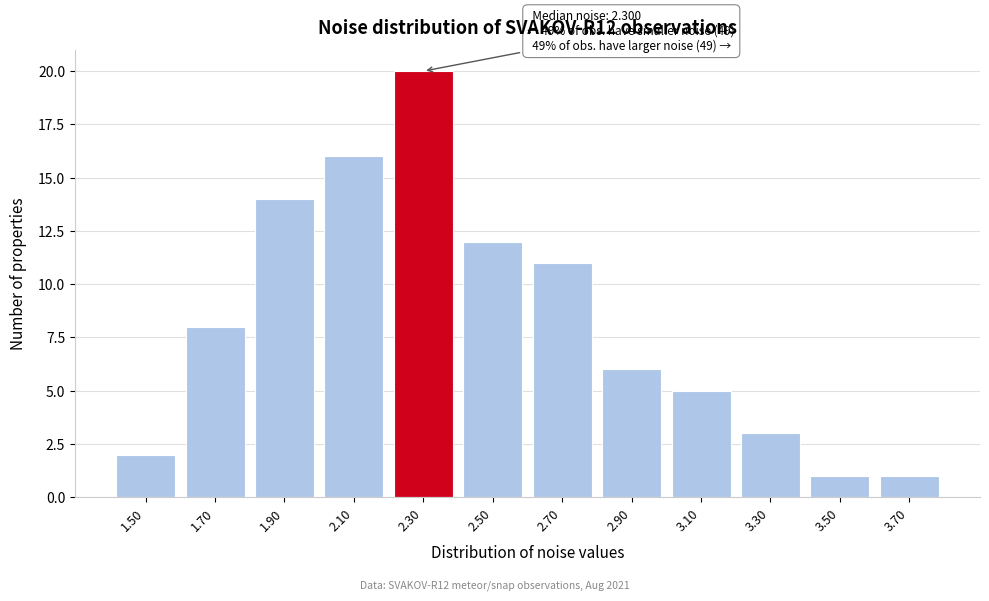

Reading left to right, extract all data points from this chart.

1.50=2	1.70=8	1.90=14	2.10=16	2.30=20	2.50=12	2.70=11	2.90=6	3.10=5	3.30=3	3.50=1	3.70=1